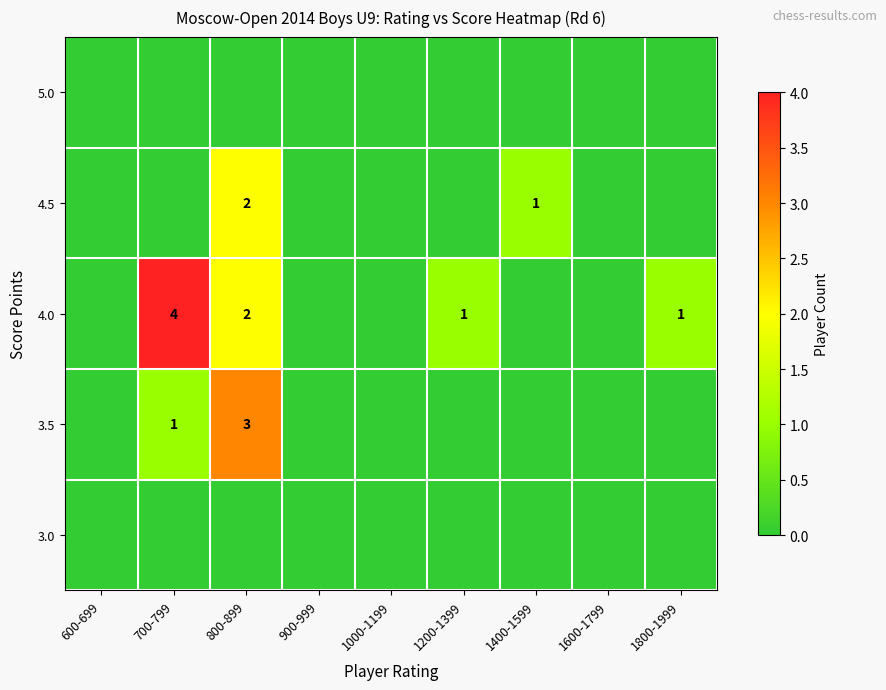

At 1600-1799, list the series in order from largest to smallest.

3.0, 3.5, 4.0, 4.5, 5.0